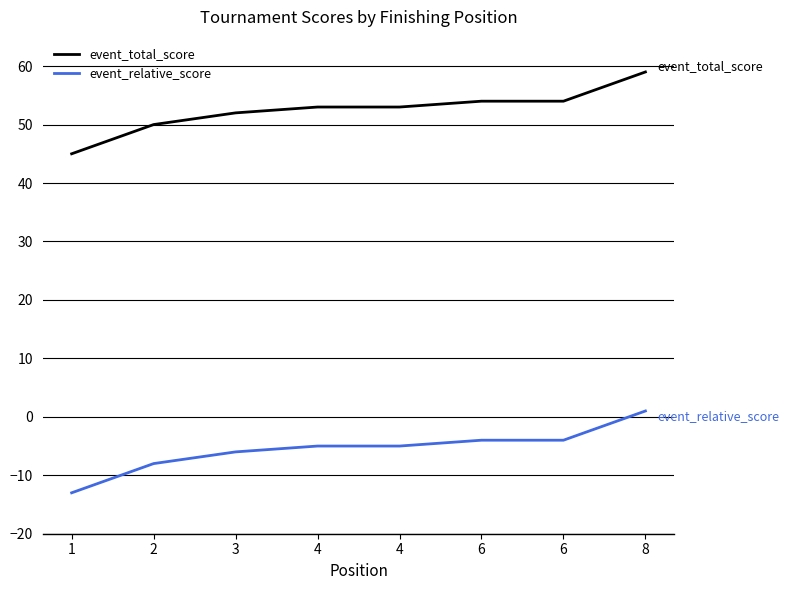

True or false: event_total_score and event_relative_score cross at least once.

False